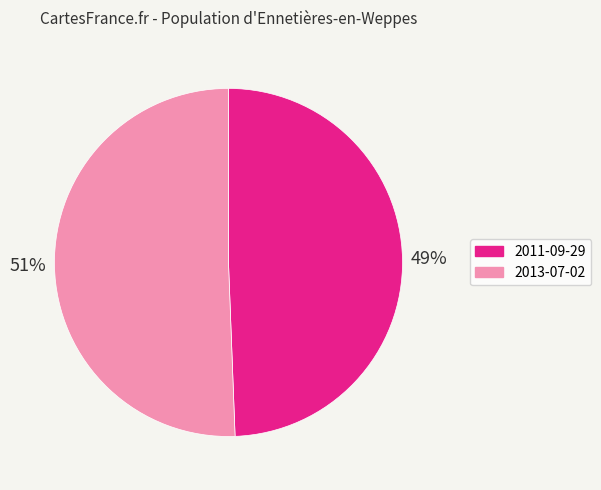

To the nearest percent, what is the average slice percentage?

50%